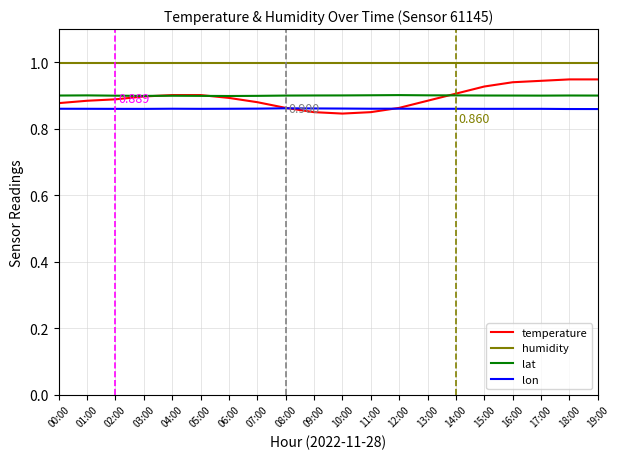

Count the number of categories in the chart.

20